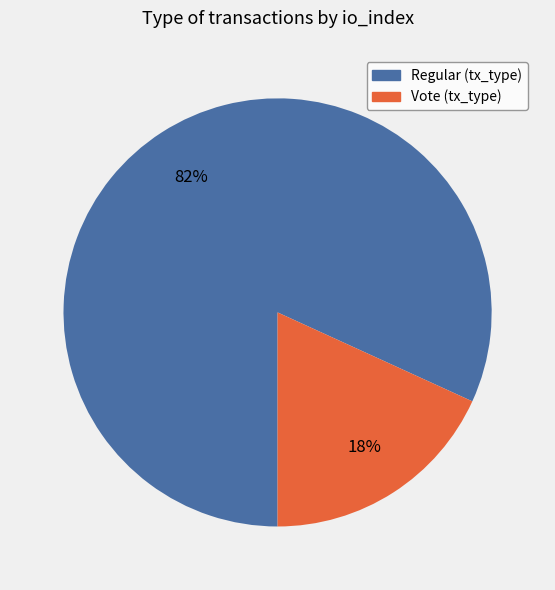

To the nearest percent, what is the average slice percentage?

50%